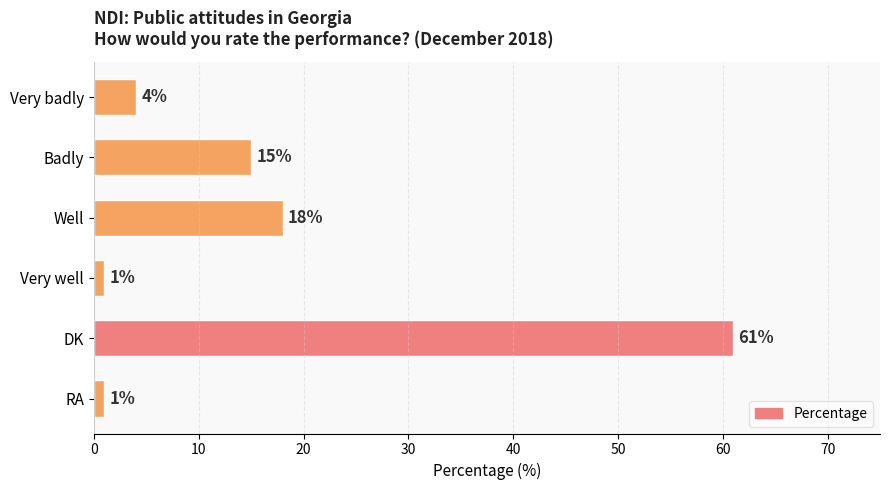

What is the difference between the maximum and minimum values?

60